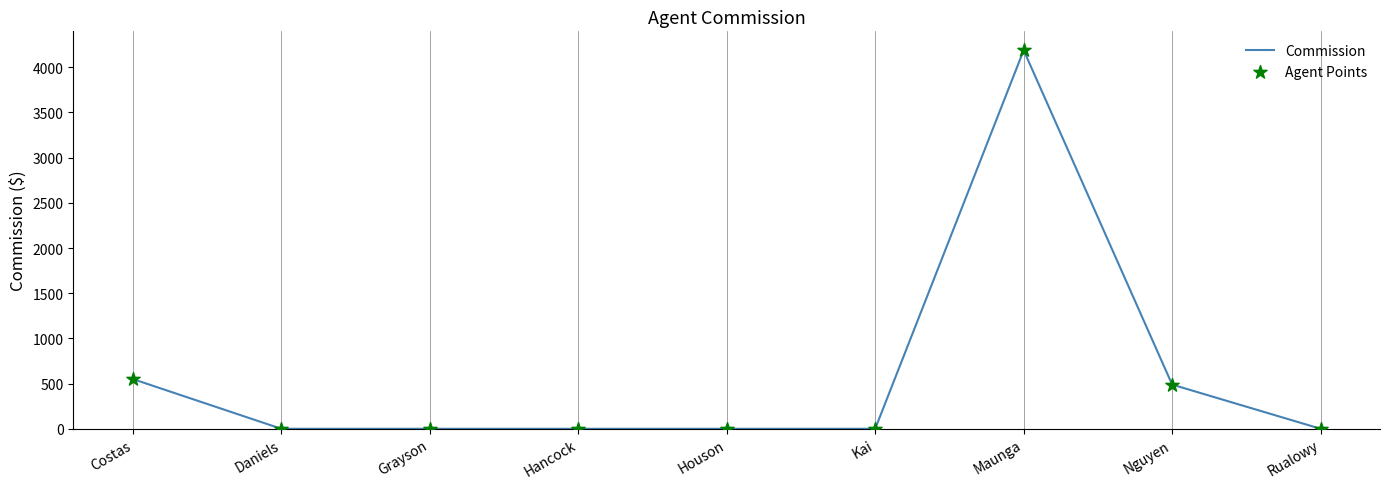

Approximately how many times larger is the value at Maunga compared to Nguyen?

8.6